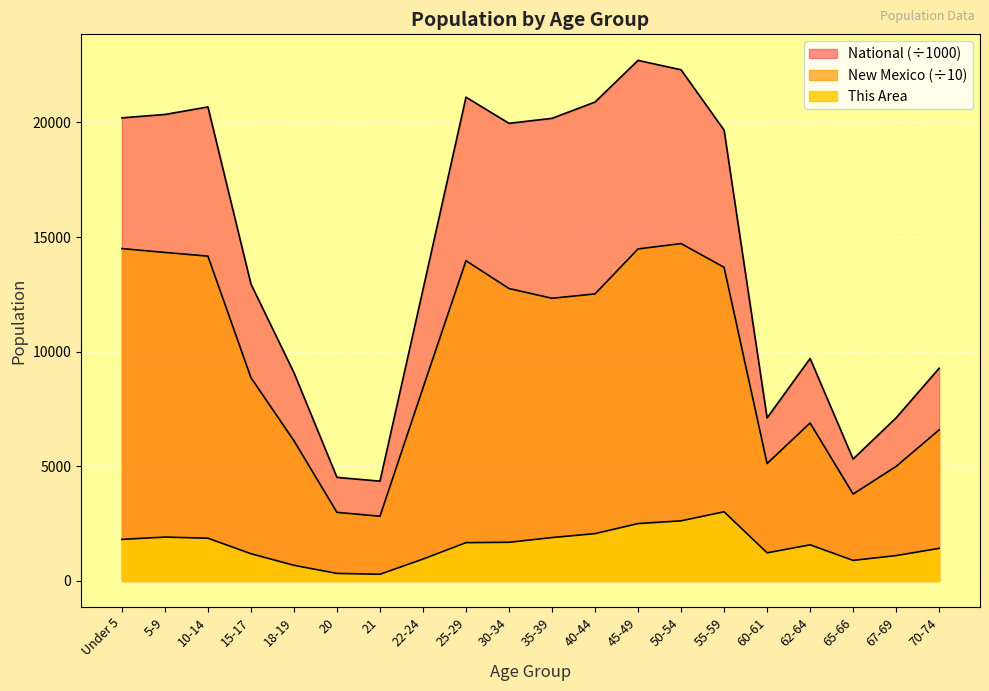

True or false: National and This Area intersect in this chart.

False